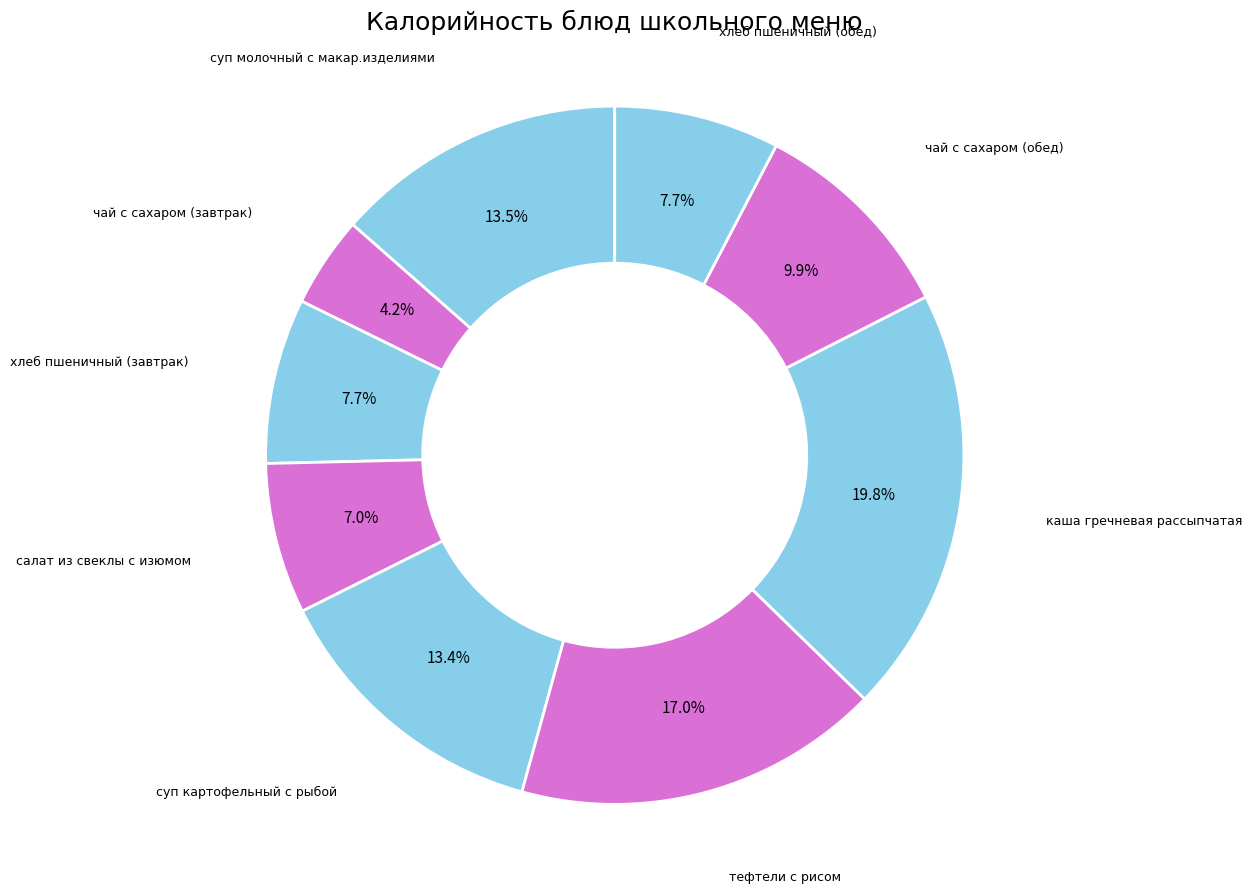

Count the number of slices in the pie.

9